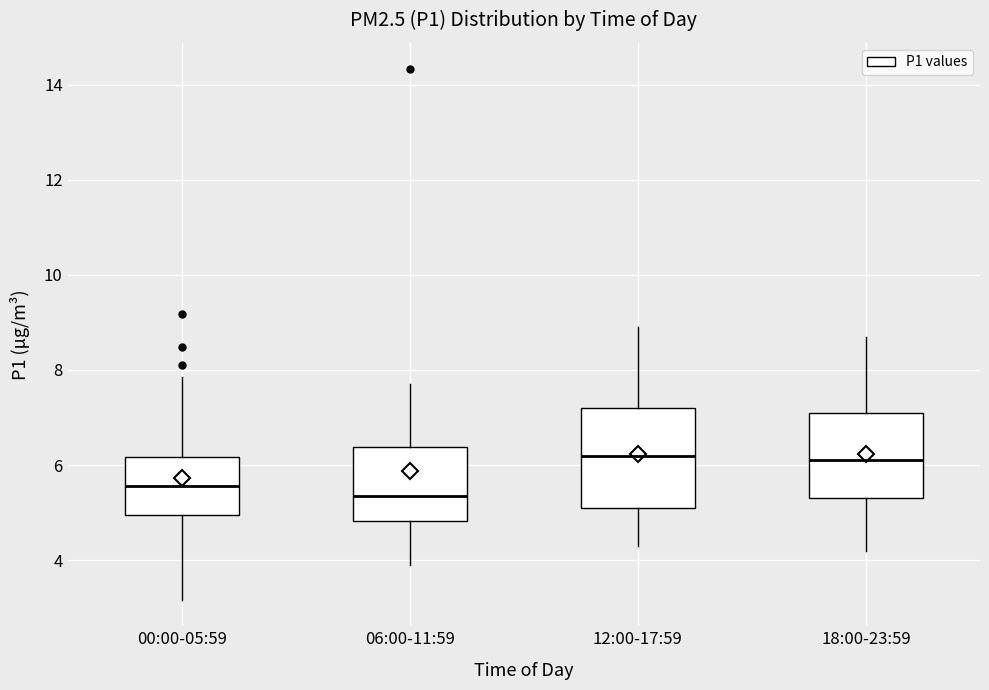

Which box is the tallest, from its lower edge to its upper edge?

12:00-17:59